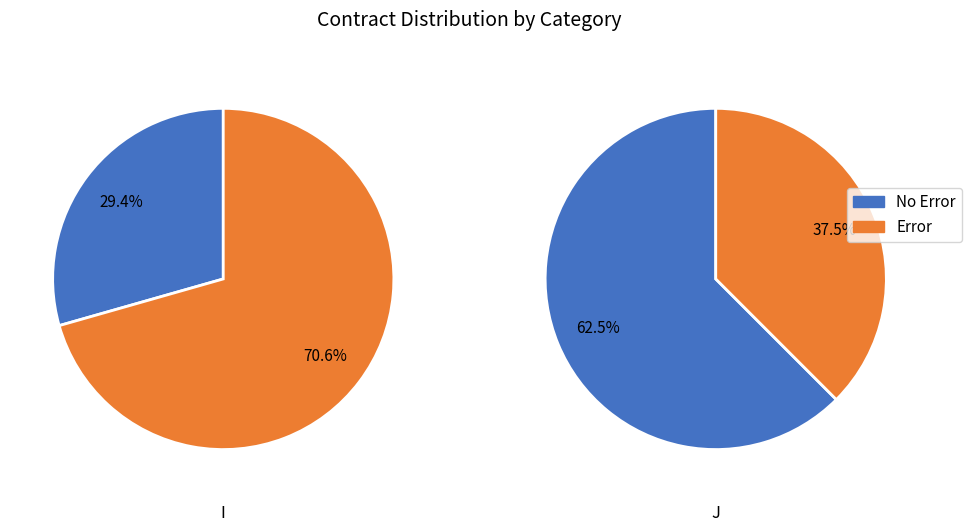

To the nearest percent, what is the combined percentage of J and I?

100%